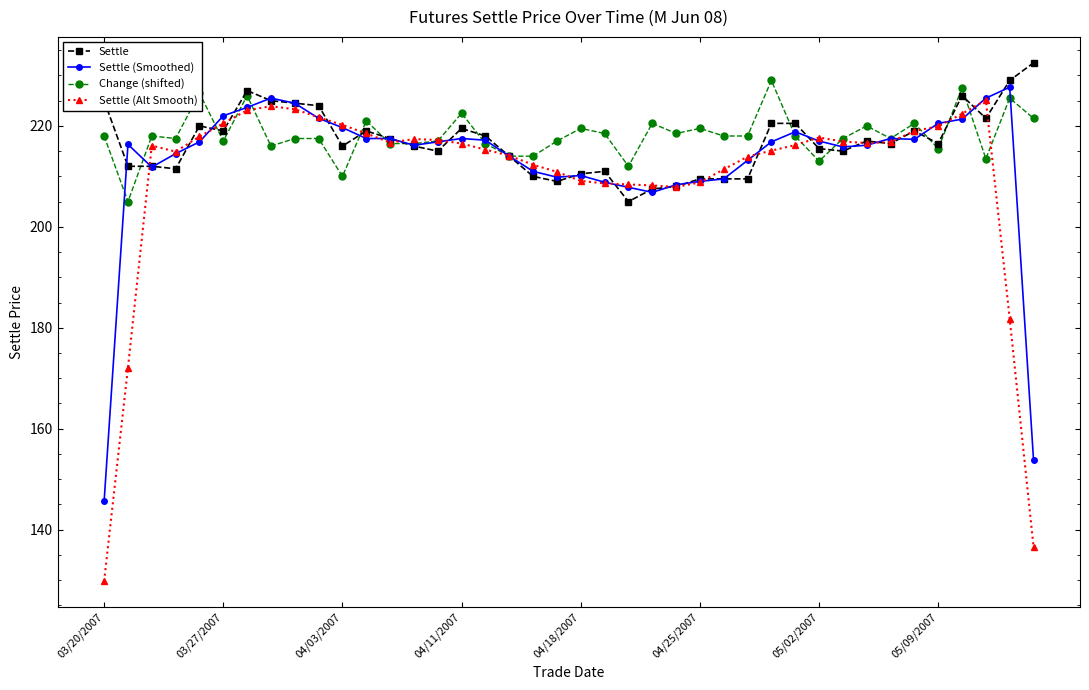

What is the maximum value shown in the chart?

232.5